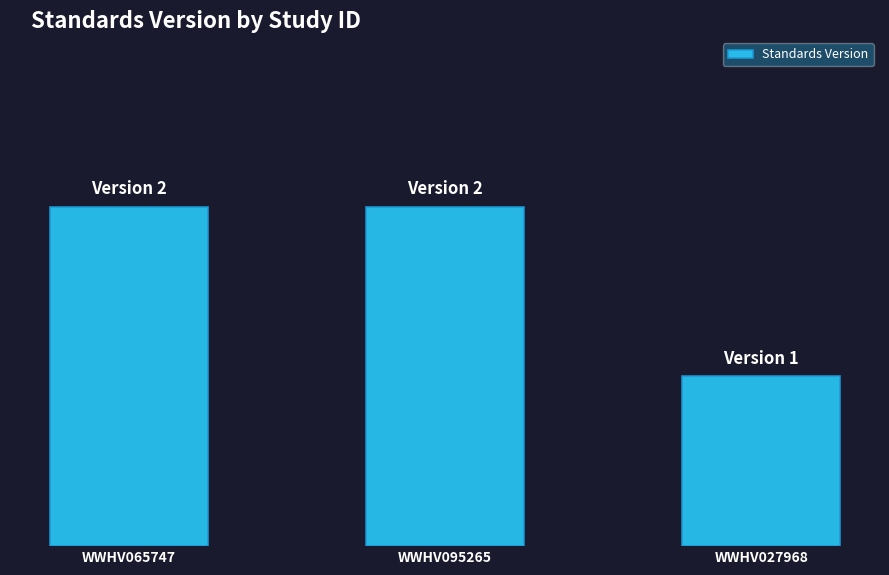

Reading left to right, what are all the values shown in this chart?

WWHV065747=2	WWHV095265=2	WWHV027968=1